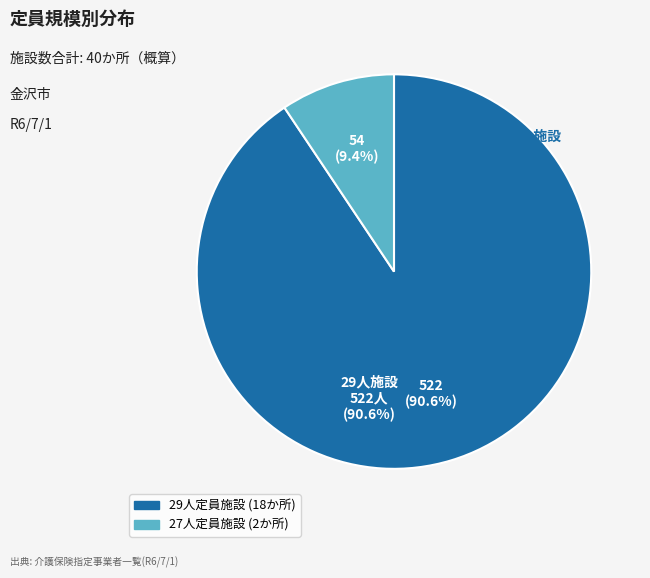

Is there a majority slice in this chart?

Yes